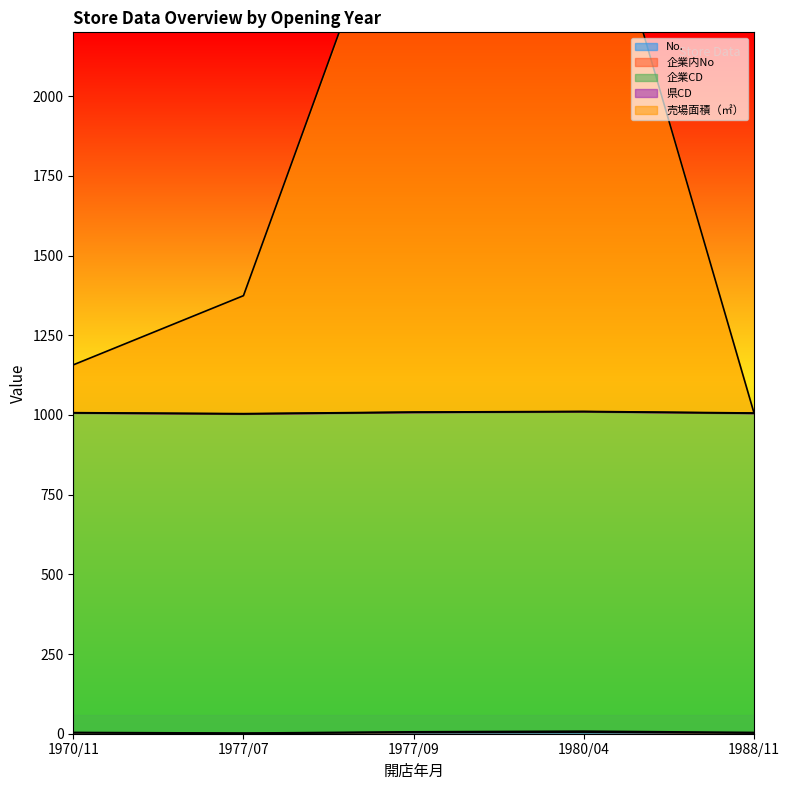

True or false: No. has a value of 4 at 1977/09.

True